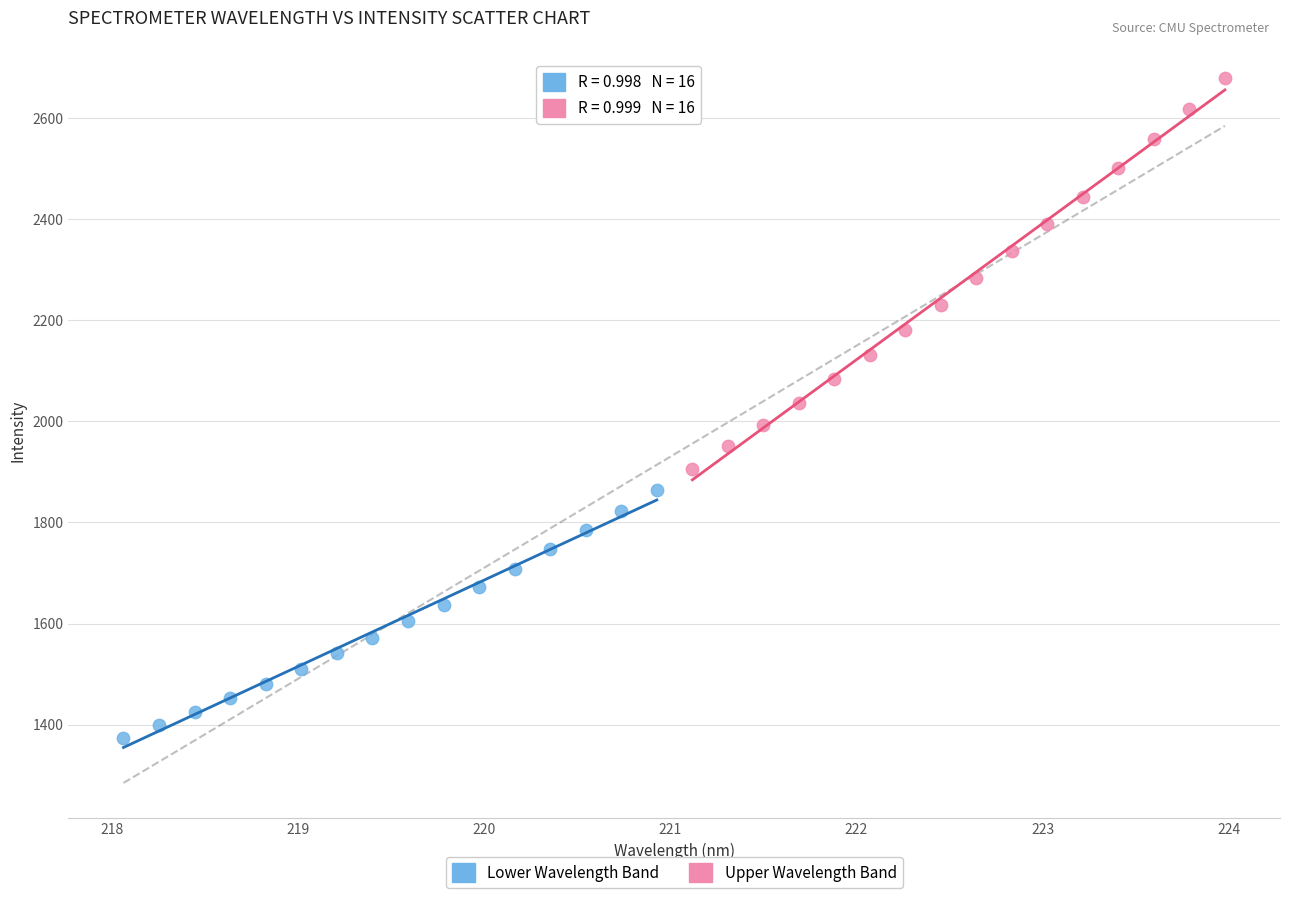

Which series contains the lowest Y value?

Lower Wavelength Band